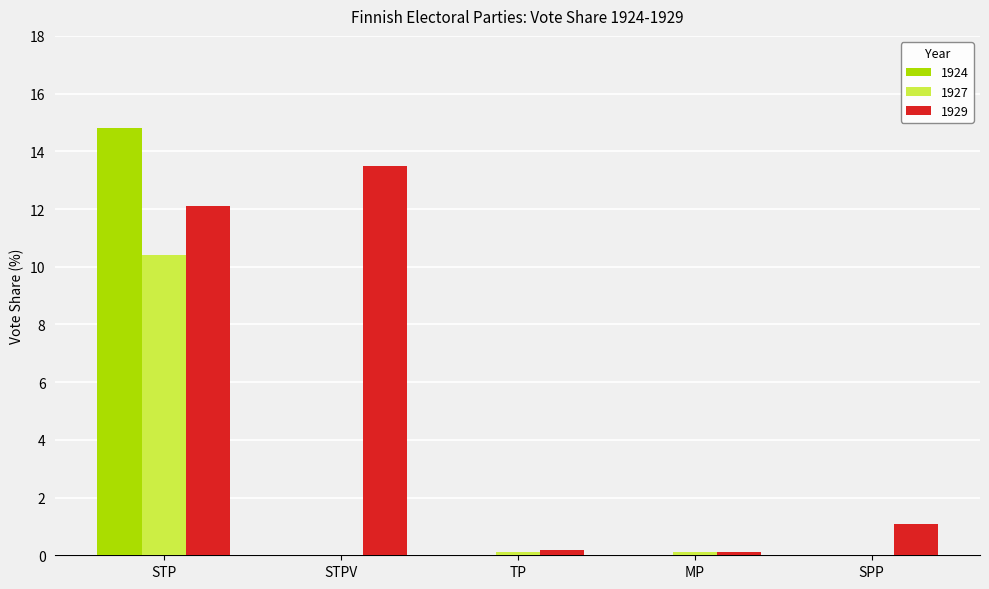

What is the sum of all 1927 values?

10.6